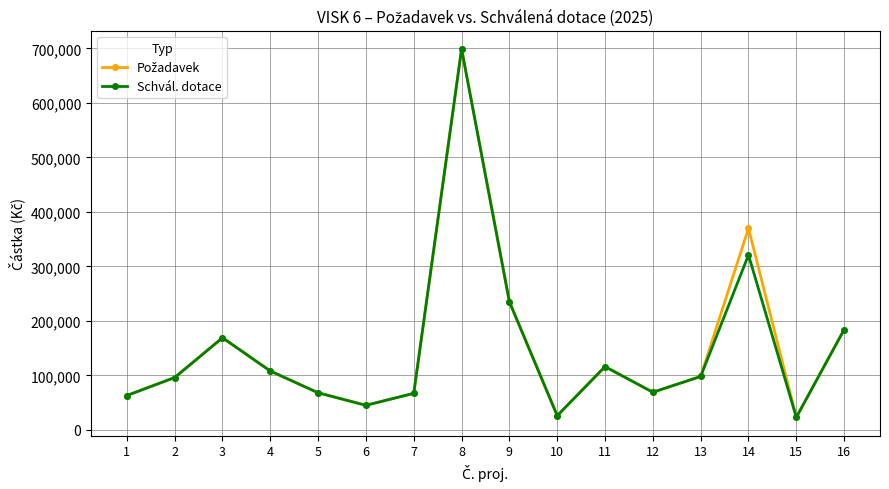

Is it true that Schvál. dotace equals 235000 at 9?

True